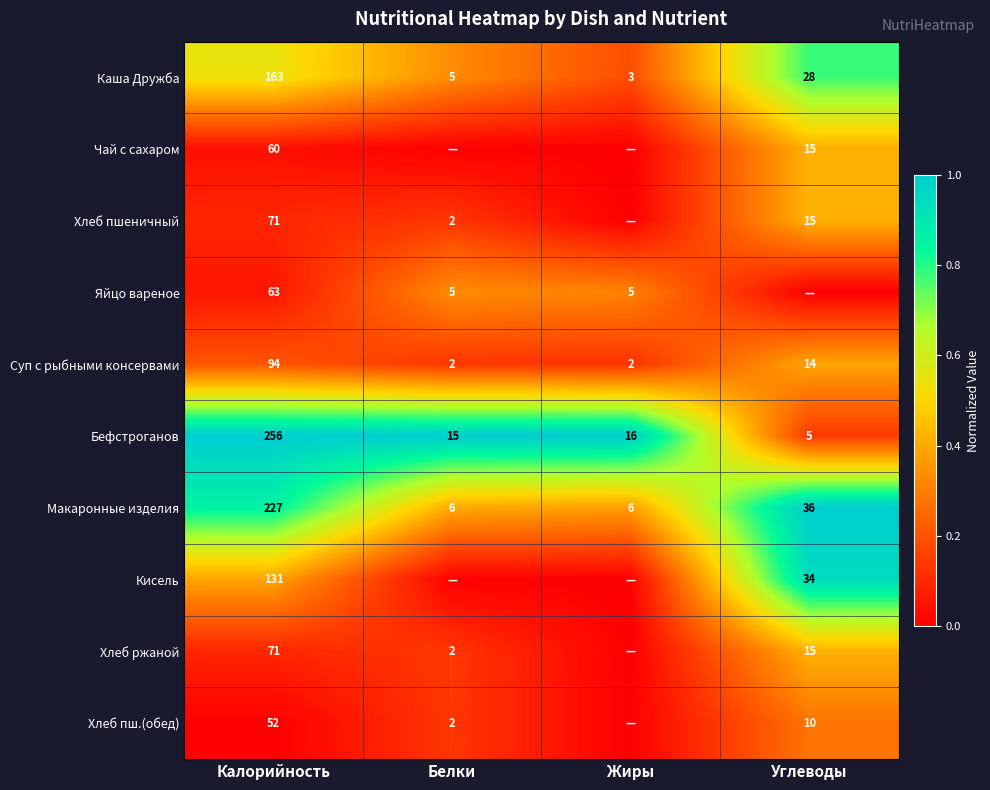

True or false: Бефстроганов has a value of 2 at Углеводы.

False